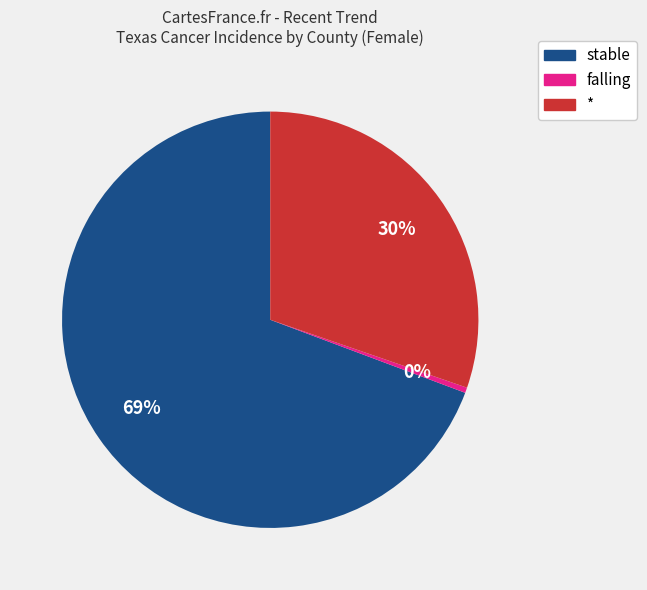

Is there a majority slice in this chart?

Yes